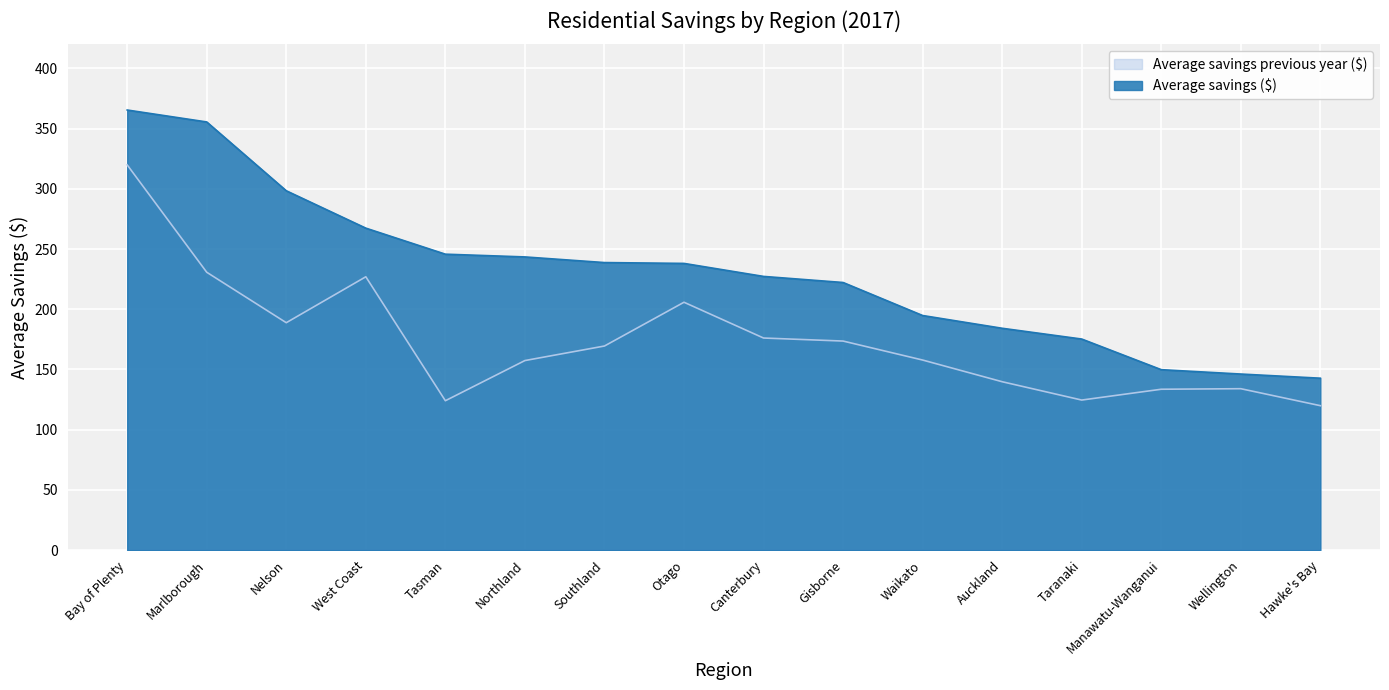

What is the approximate value of Average savings ($) at Manawatu-Wanganui?

149.8